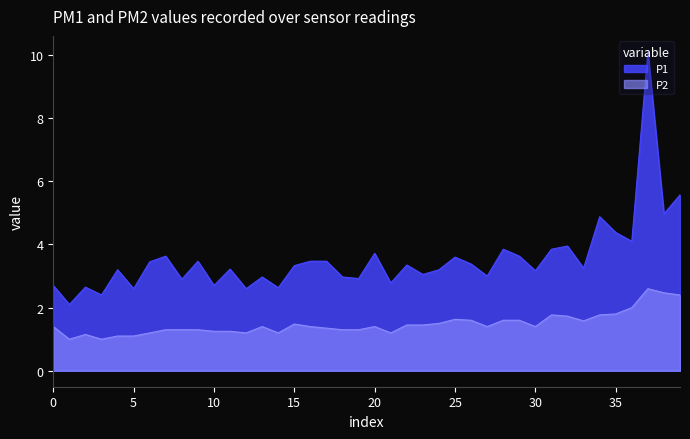

True or false: P1 and P2 intersect in this chart.

False